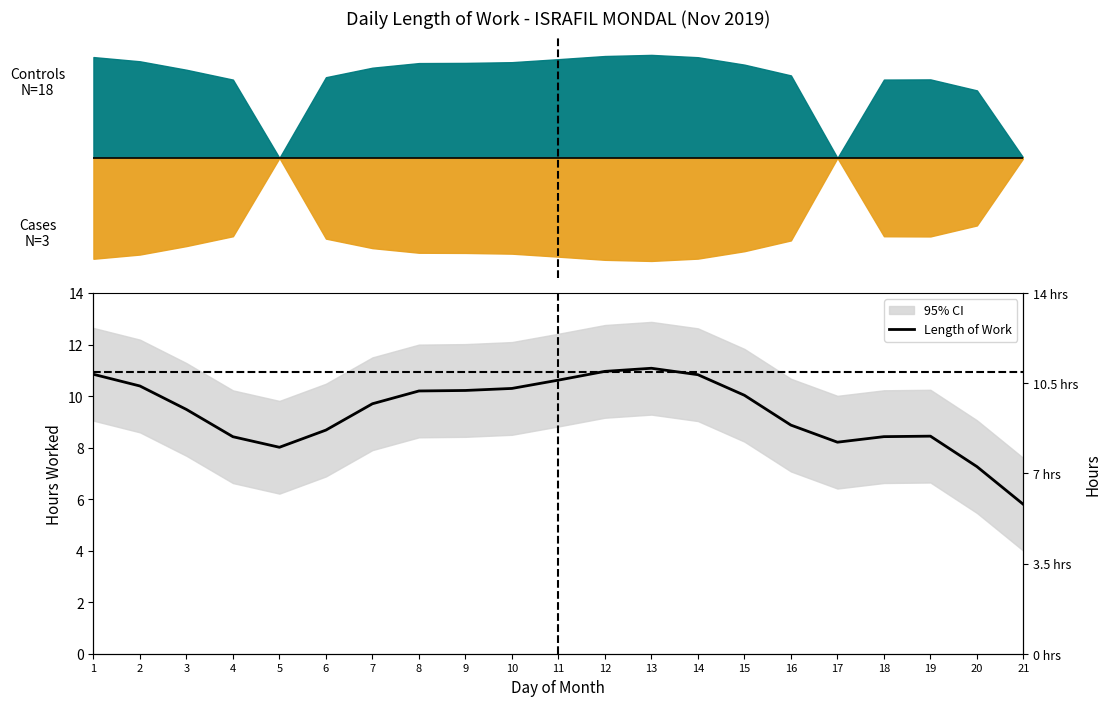

Where is the data nearest to the value 8?

5